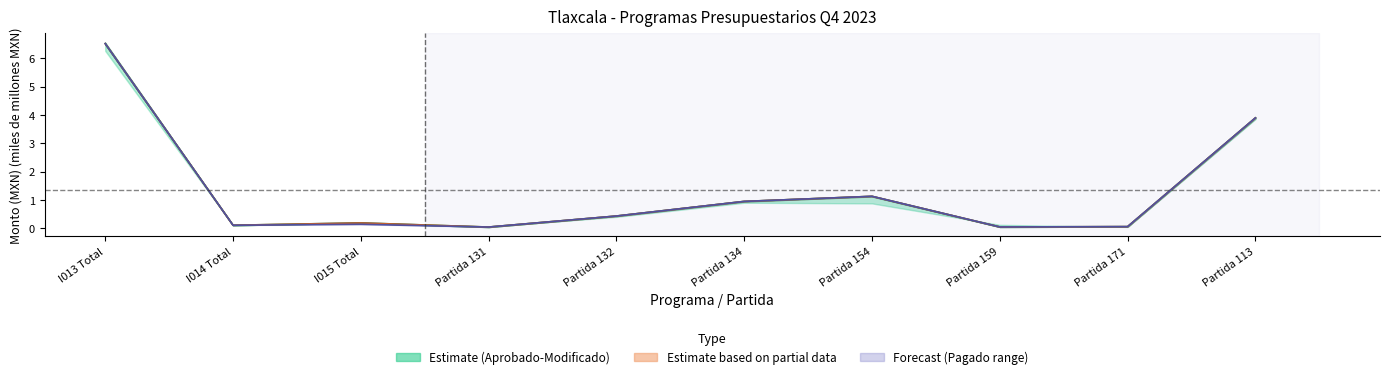

Is it true that Comprometido (line) equals 0.0 at I014 Total?

False